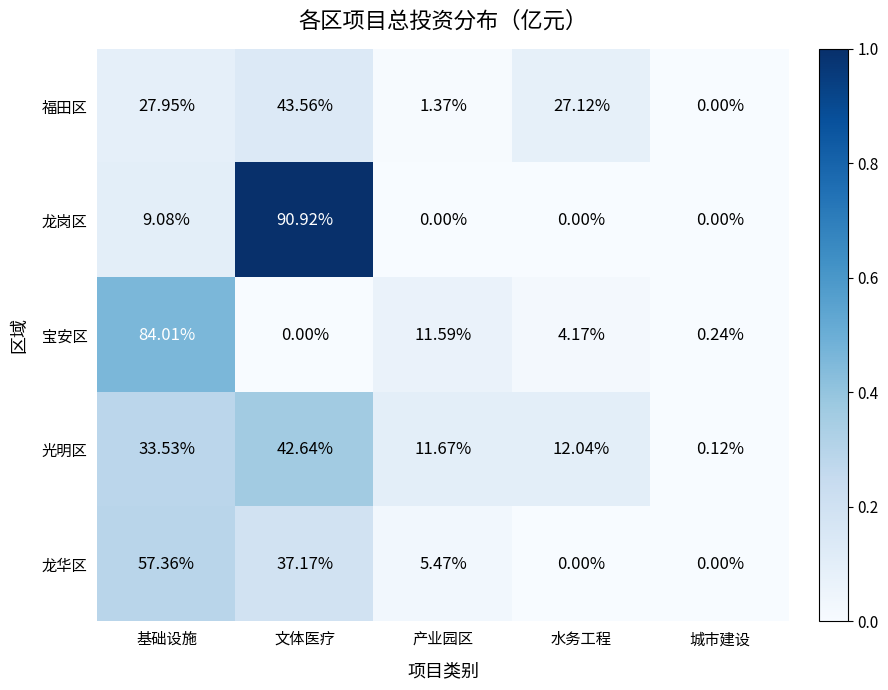

At which category is the sum across all series the highest?

文体医疗